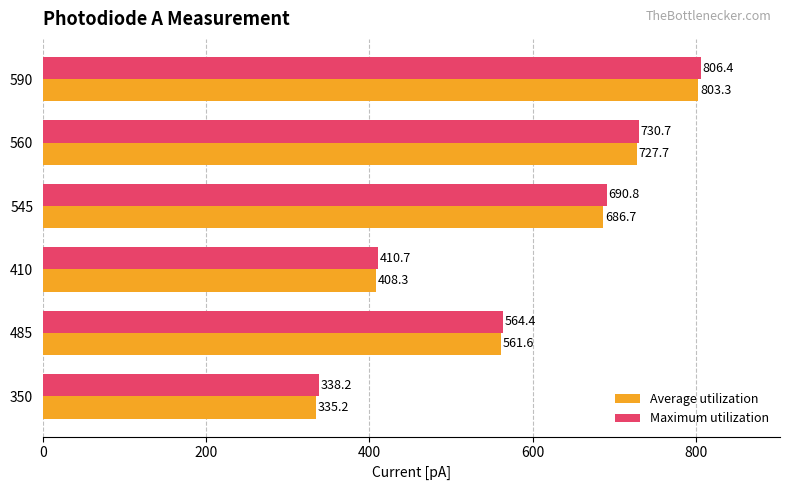

Rank the categories by Average utilization value from lowest to highest.

350, 410, 485, 545, 560, 590